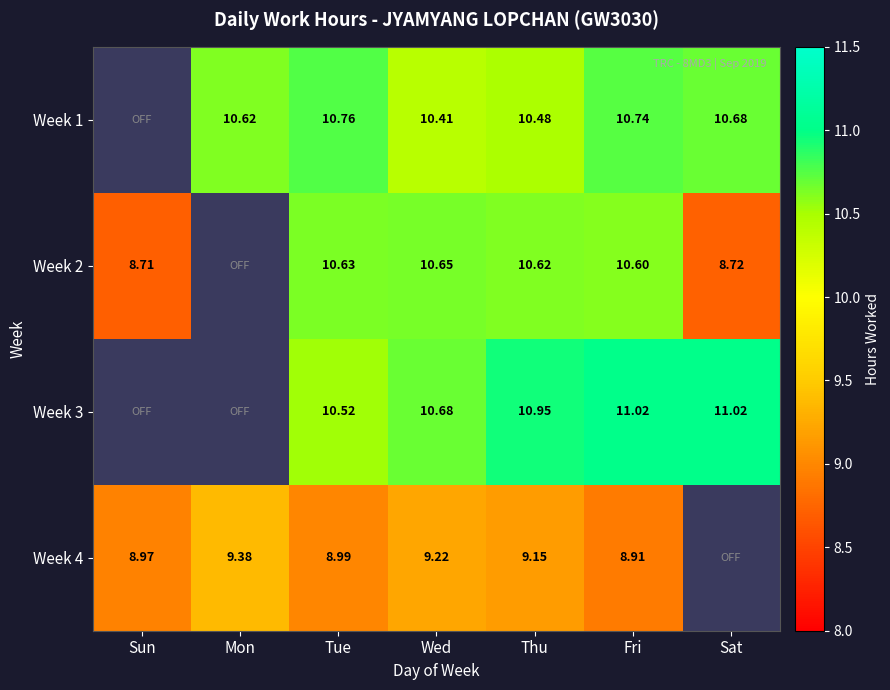

Is the value of Week 1 at Tue greater than the value of Week 2 at Sat?

Yes